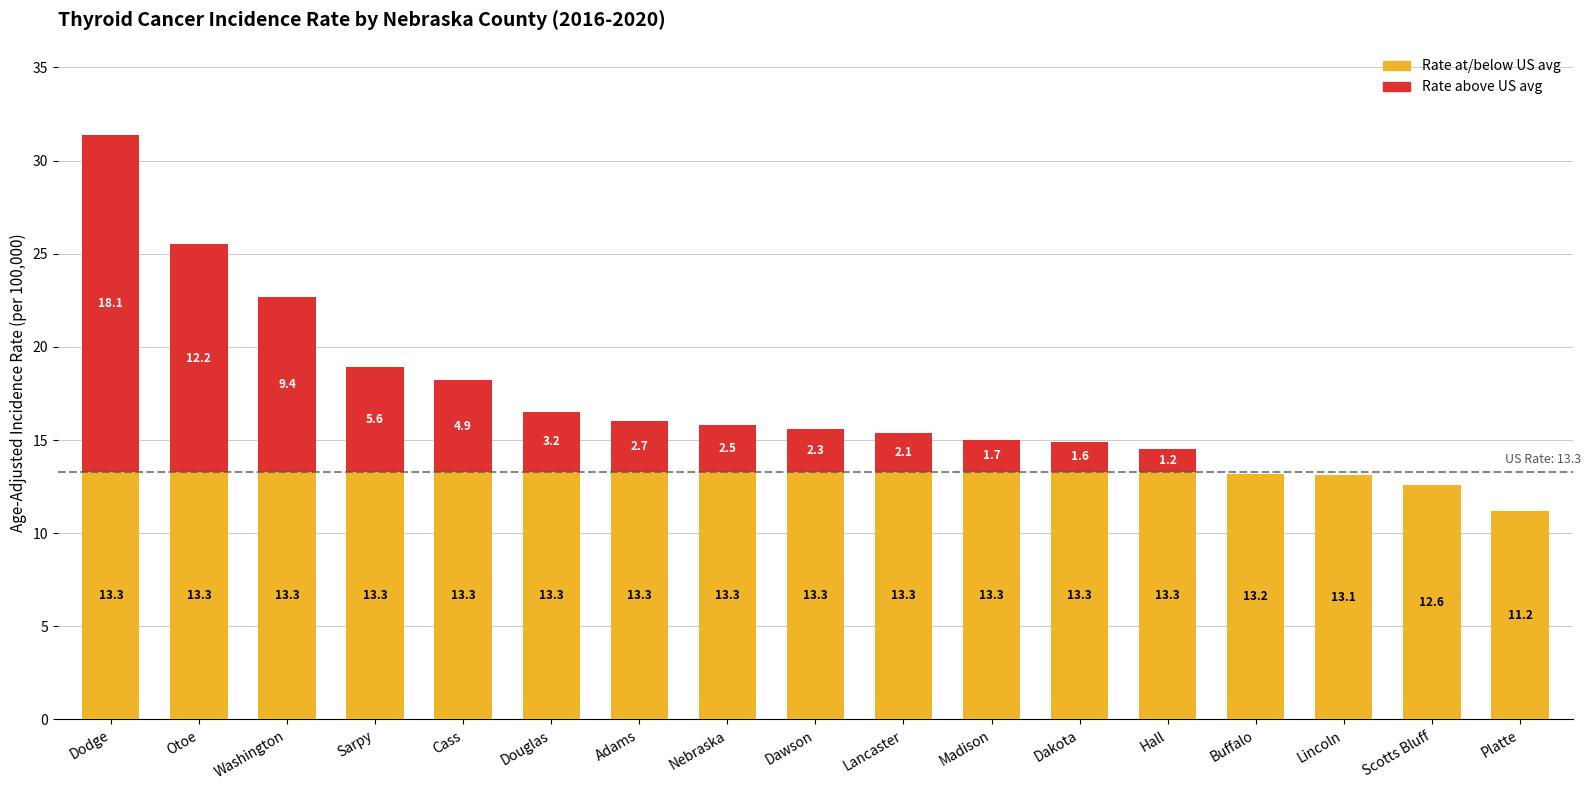

At which category is the sum across all series the highest?

Dodge